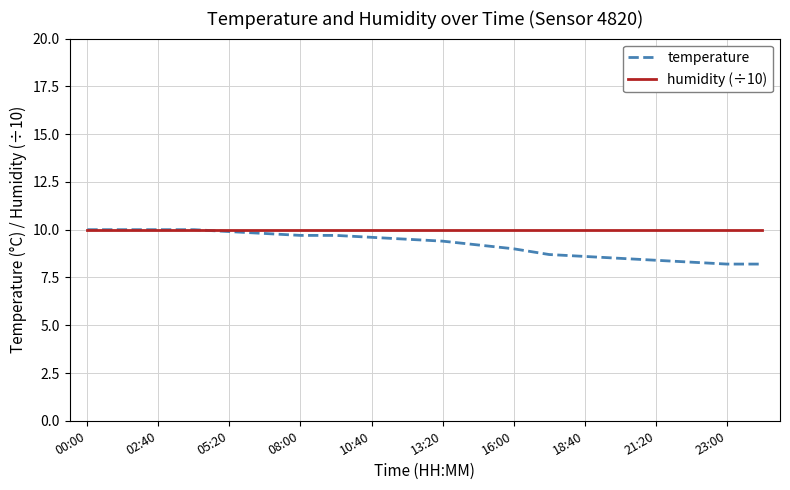

Which series has the largest range (max minus min)?

temperature